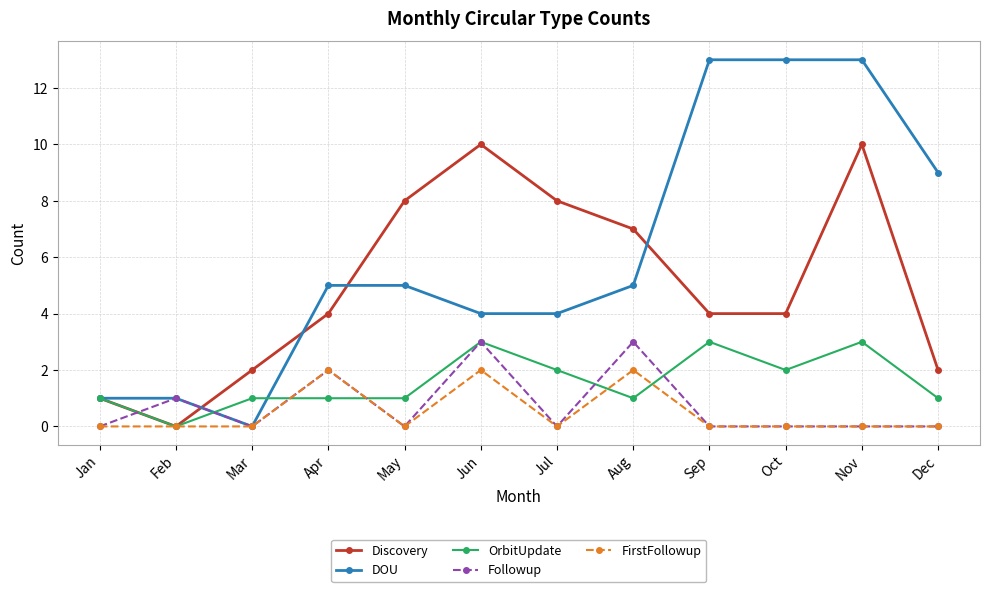

True or false: DOU has a value of 1 at Feb.

True